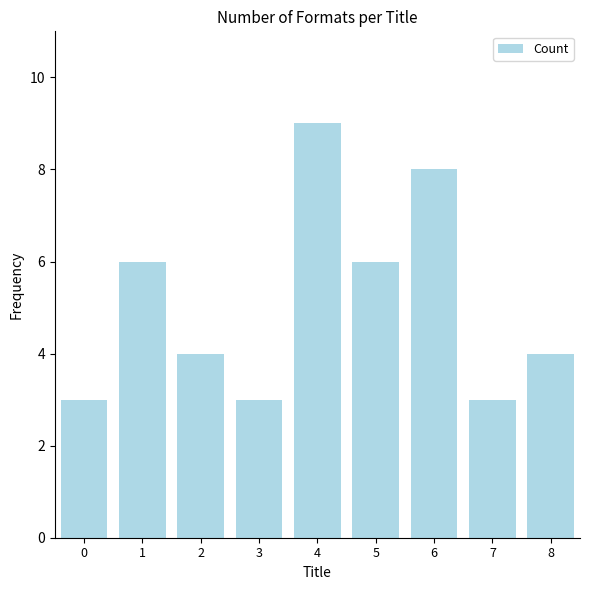

How many bars are there in total?

9